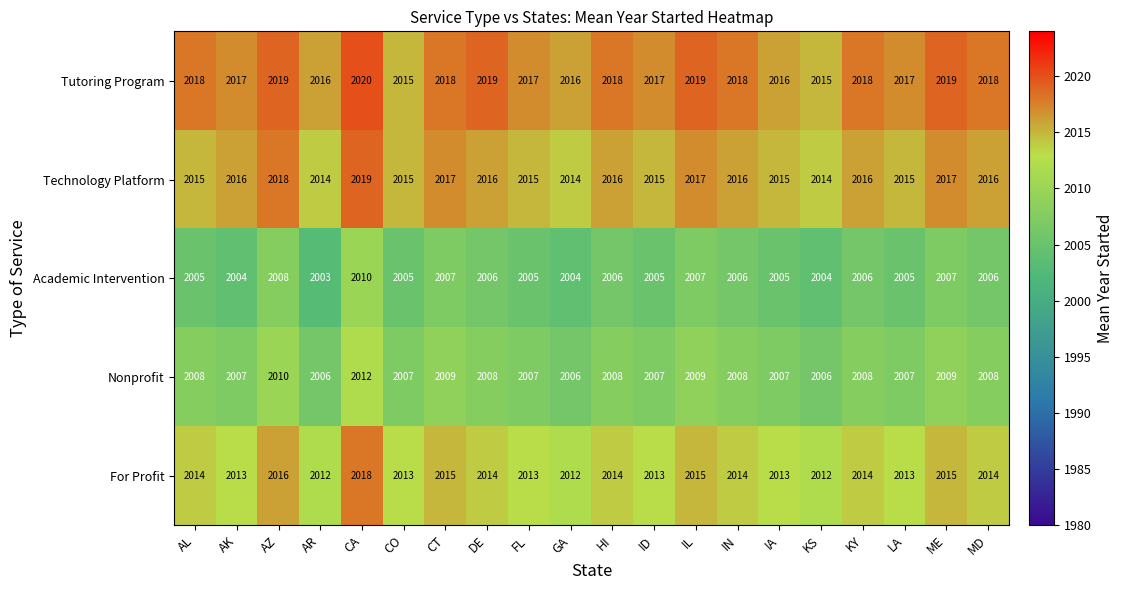

What is the sum of the Tutoring Program values at DE and FL?

4036